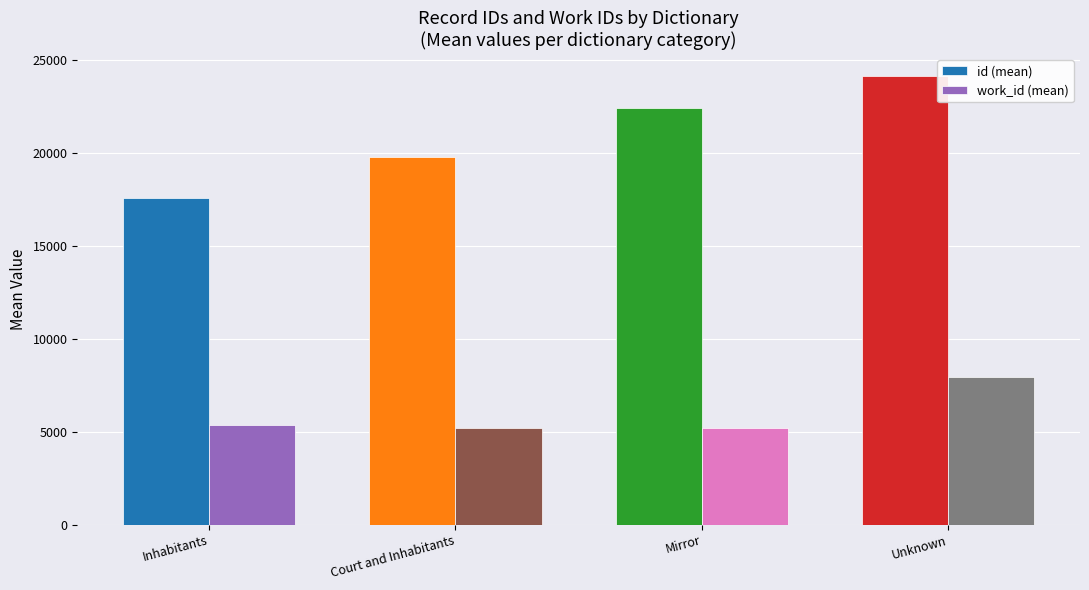

Read the work_id (mean) value at Court and Inhabitants.

5175.0